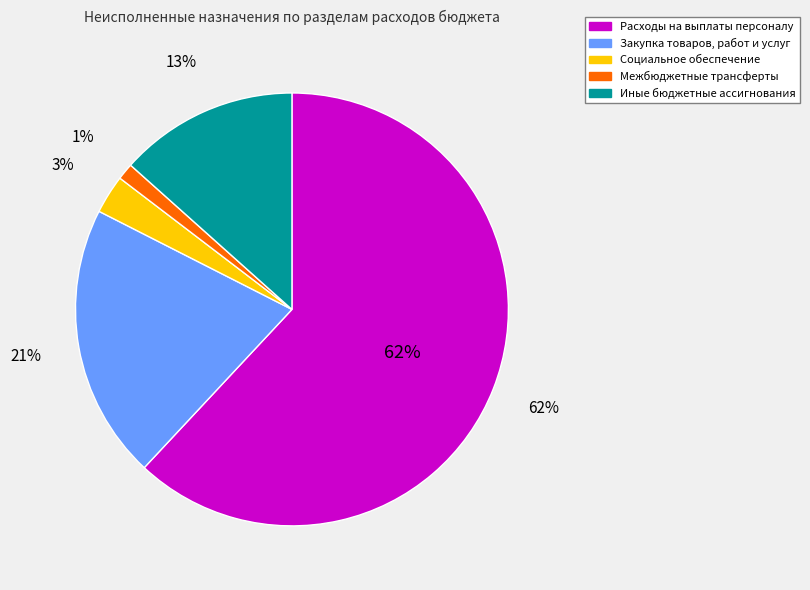

How many segments does this pie chart have?

5